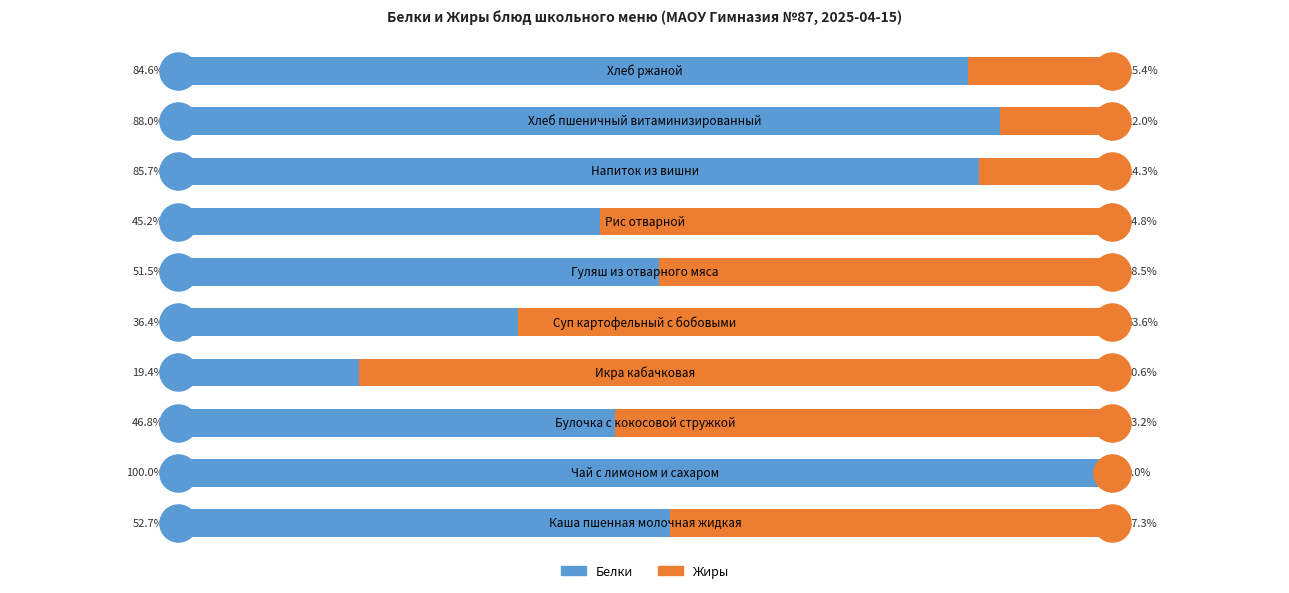

Which series has the widest spread of Y values?

Жиры